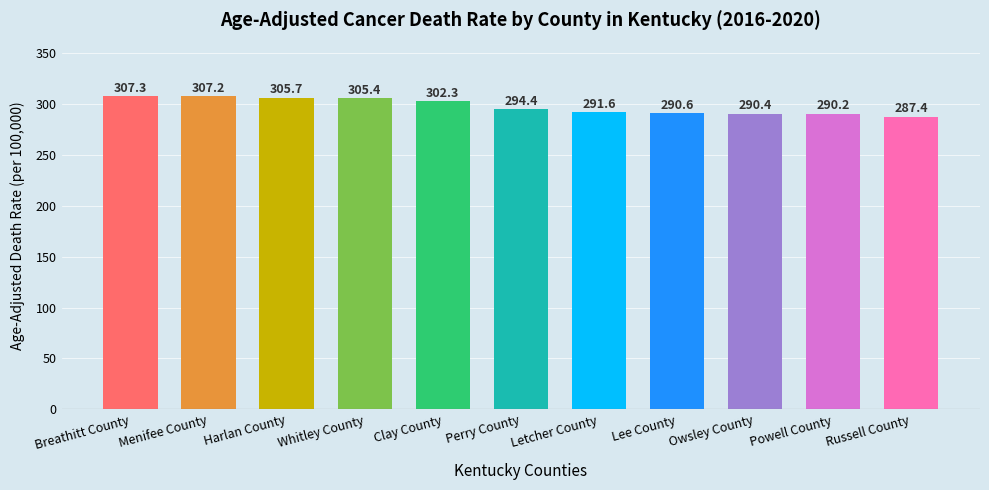

List the labels in order of value, smallest first.

Russell County, Powell County, Owsley County, Lee County, Letcher County, Perry County, Clay County, Whitley County, Harlan County, Menifee County, Breathitt County